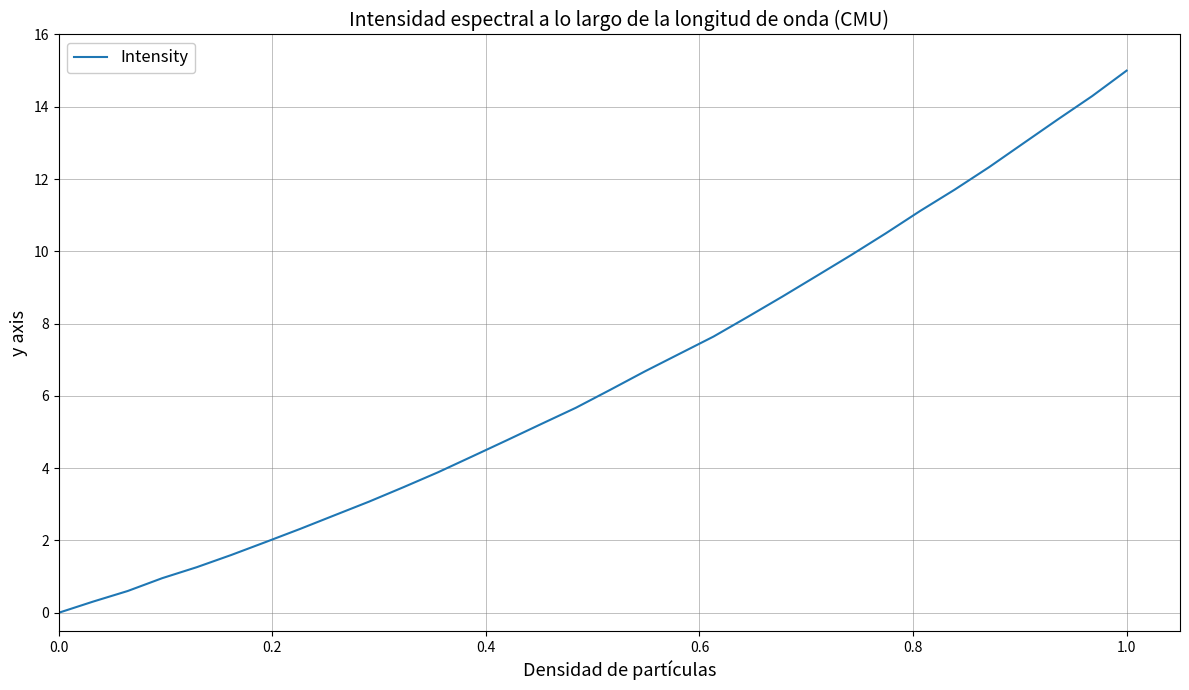

What is the difference between the maximum and minimum values?

15.0